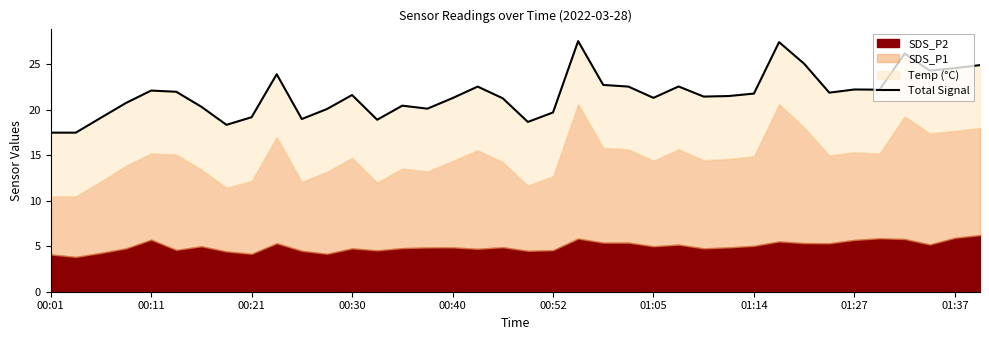

The value at 01:05 is 8.5. True or false?

False